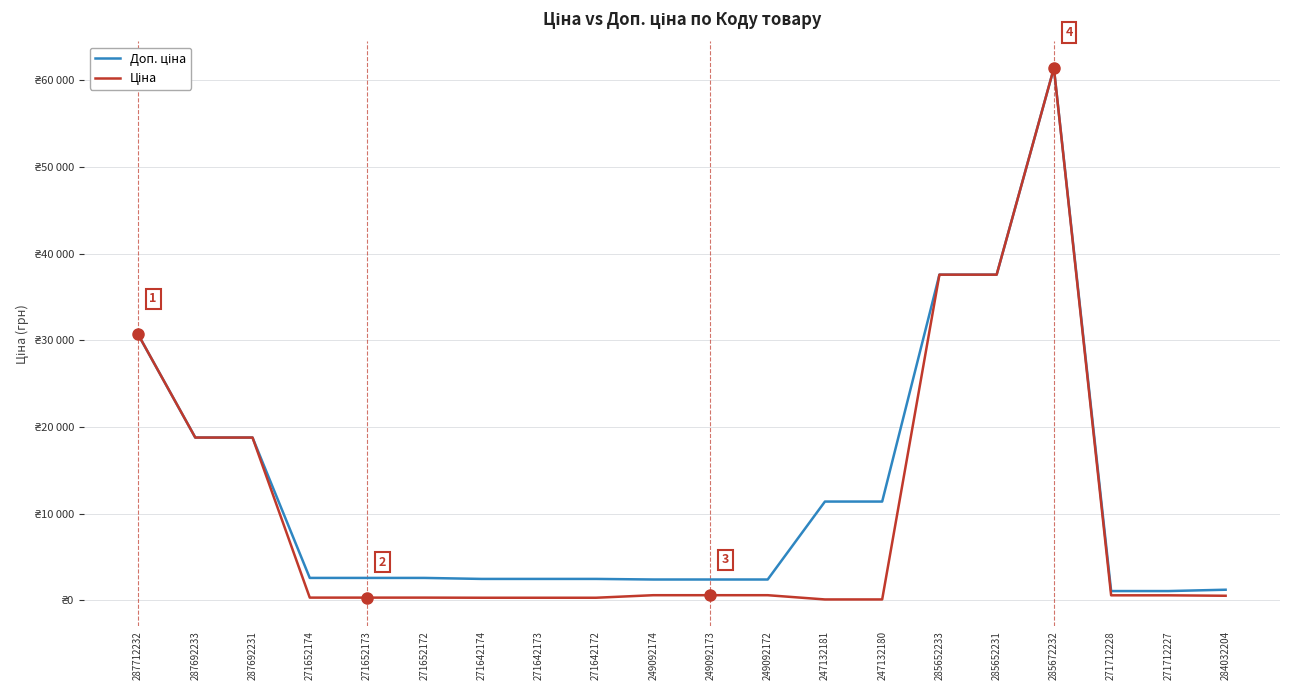

Does the chart have visible grid lines?

Yes